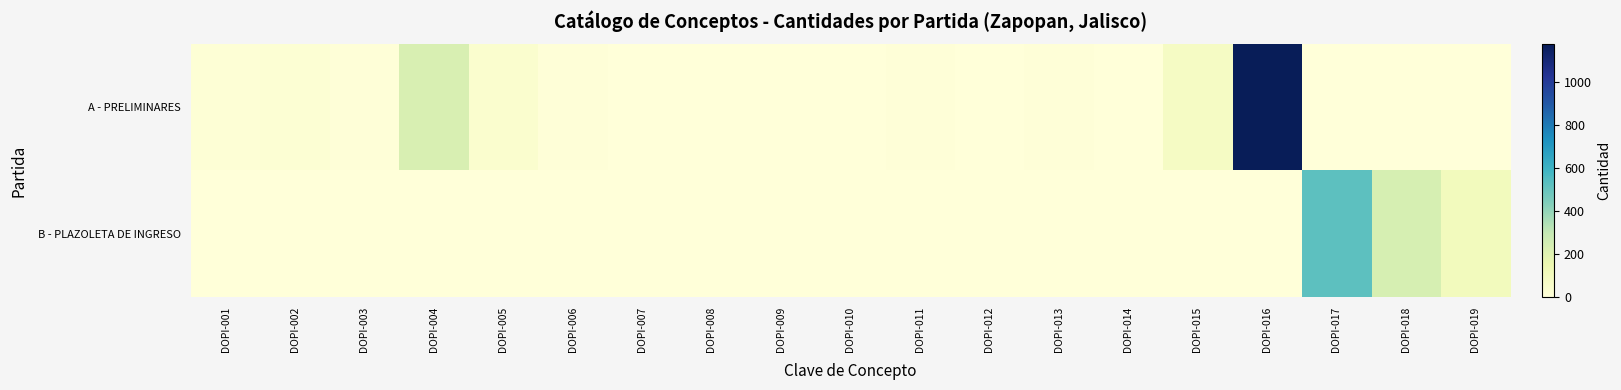

Count the number of data series in this chart.

2